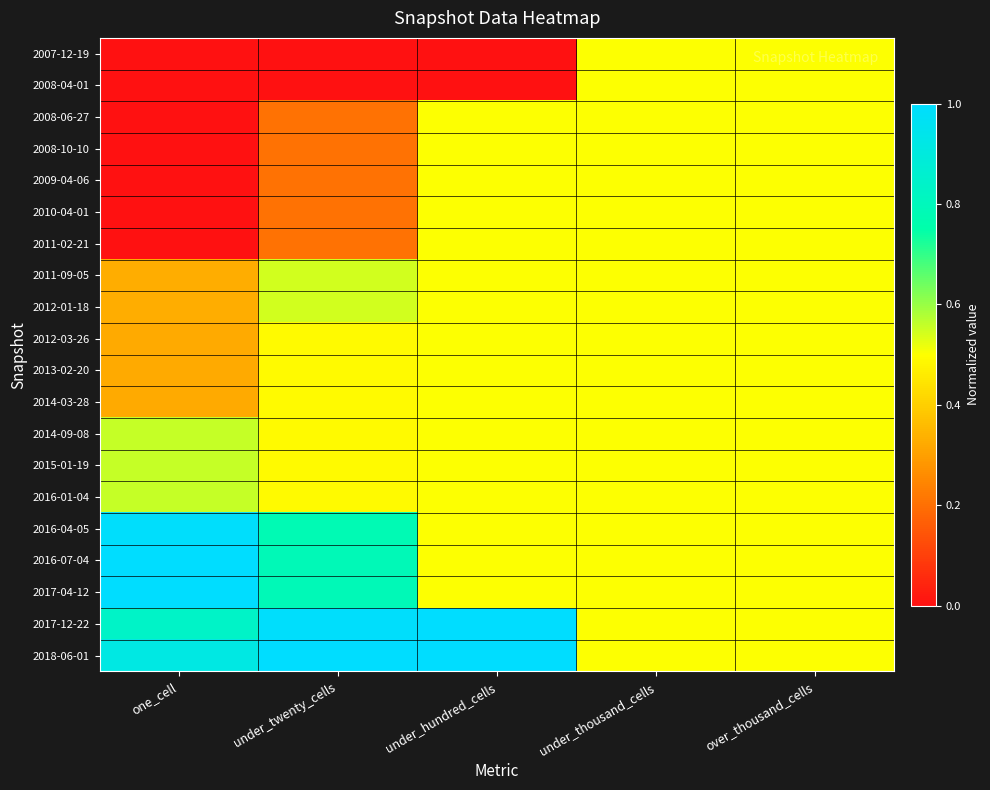

How many series are shown in this chart?

20